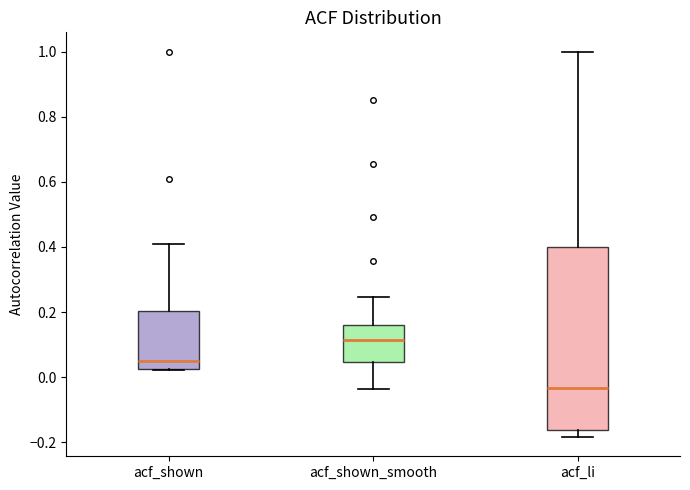

Comparing the boxes themselves (not the whiskers), which one is the tallest?

acf_li